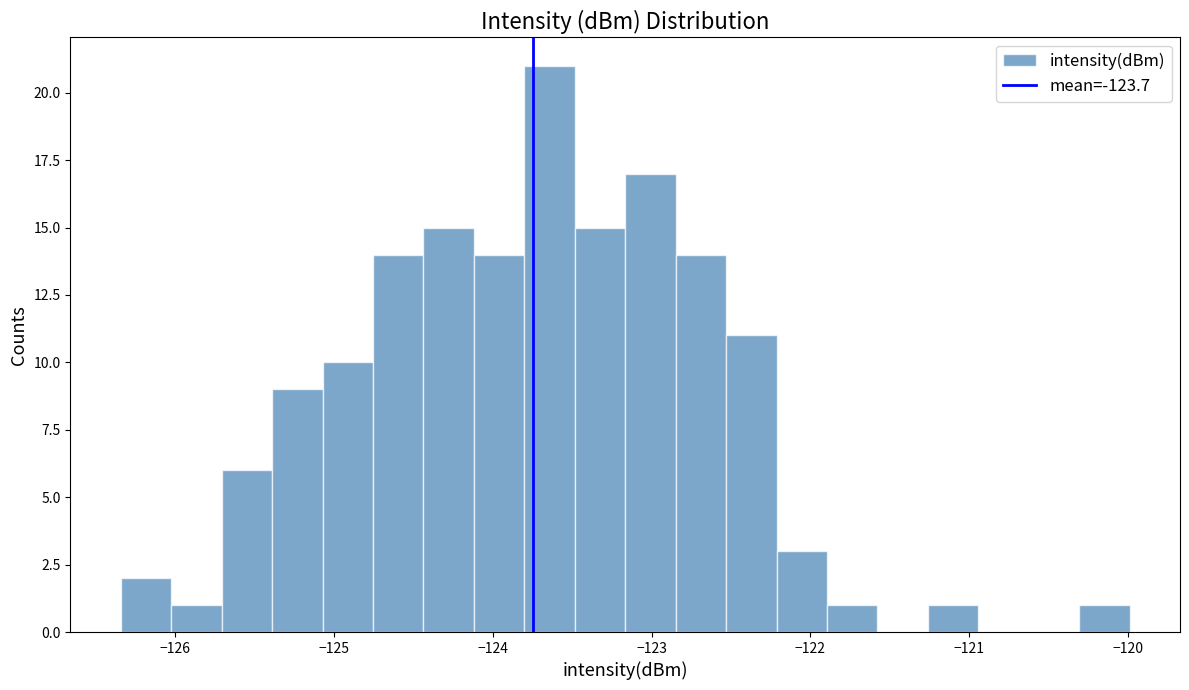

Around what value on the x-axis is the tallest bar? Give the approximate position of its centre, as read against the axis.

-123.6